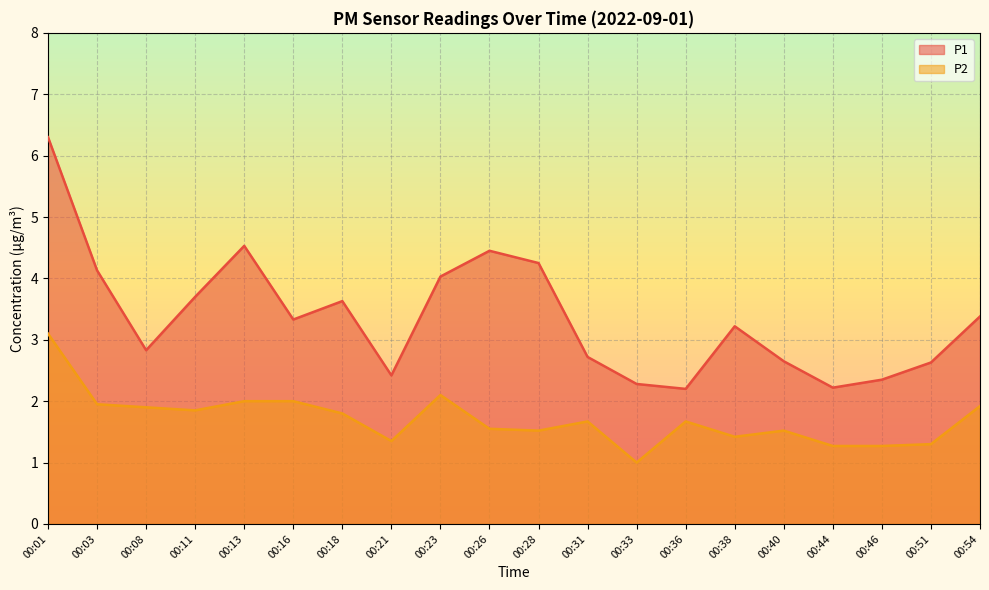

Rank the categories by P2 value from lowest to highest.

00:33, 00:44, 00:46, 00:51, 00:21, 00:38, 00:28, 00:40, 00:26, 00:31, 00:36, 00:18, 00:11, 00:08, 00:54, 00:03, 00:13, 00:16, 00:23, 00:01